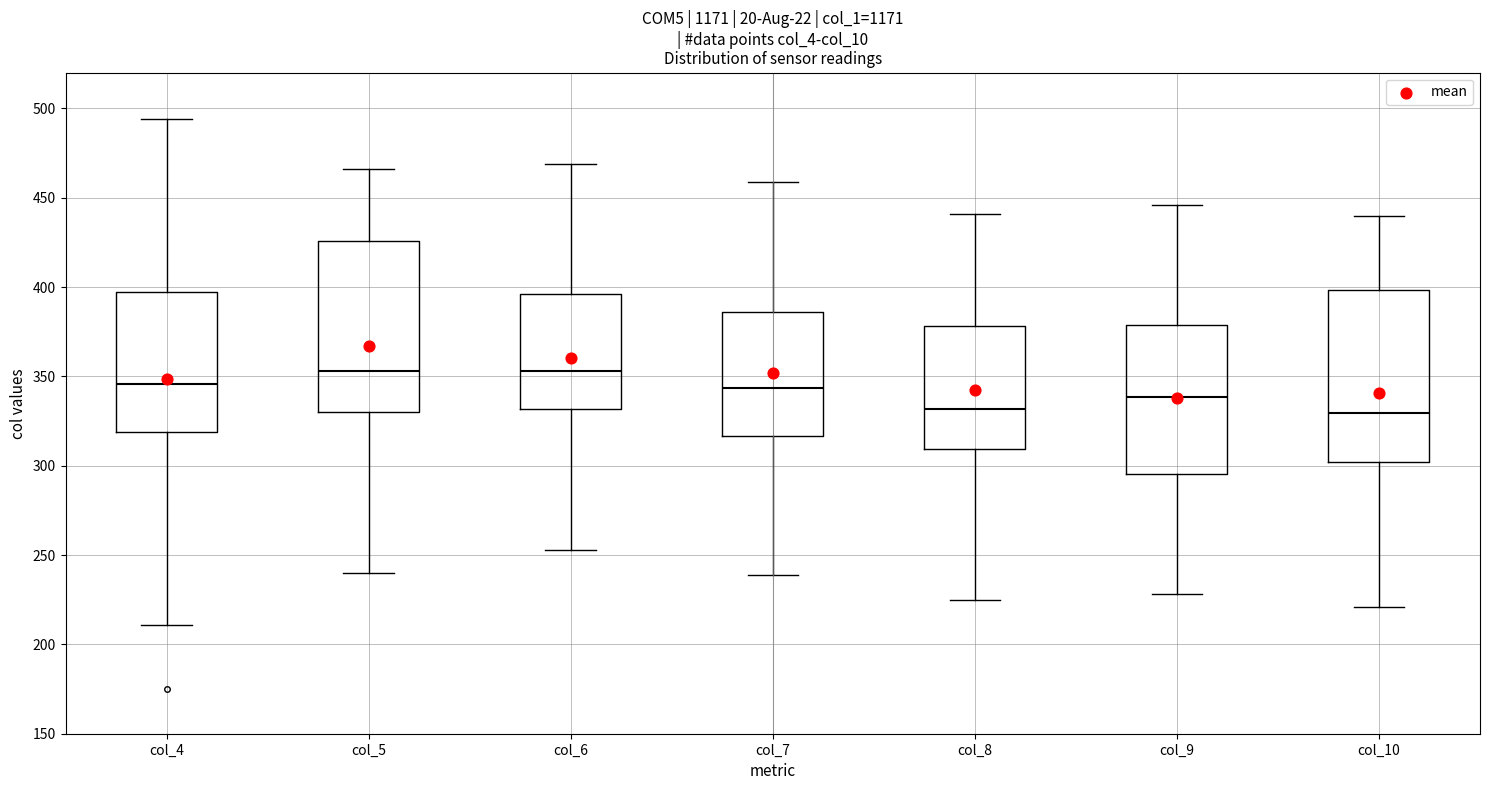

Reading left to right, read every box against the y-axis: the position of its median line, the range the box covers, and the ends of its whiskers. The values are not printed on the chart, so give them approximately, as read against the axis.

col_4: median 345, box 320 to 395, whiskers 210 to 495
col_5: median 355, box 330 to 425, whiskers 240 to 465
col_6: median 355, box 330 to 395, whiskers 255 to 470
col_7: median 345, box 315 to 385, whiskers 240 to 460
col_8: median 330, box 310 to 380, whiskers 225 to 440
col_9: median 340, box 295 to 380, whiskers 230 to 445
col_10: median 330, box 300 to 400, whiskers 220 to 440